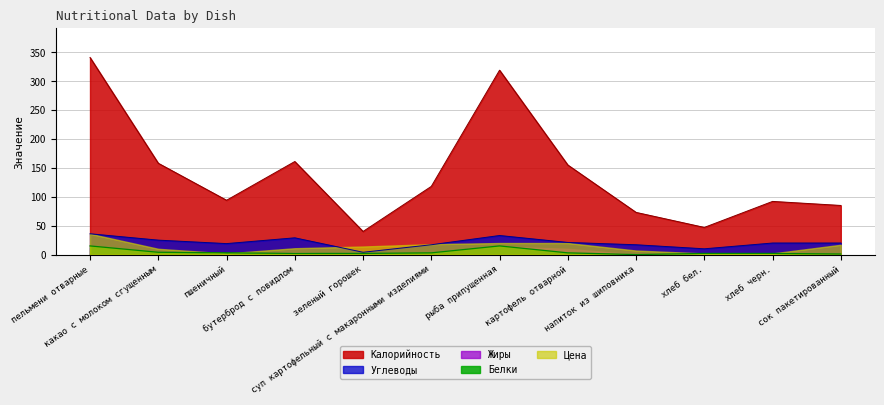

How many values in the Белки series are below 3?

6